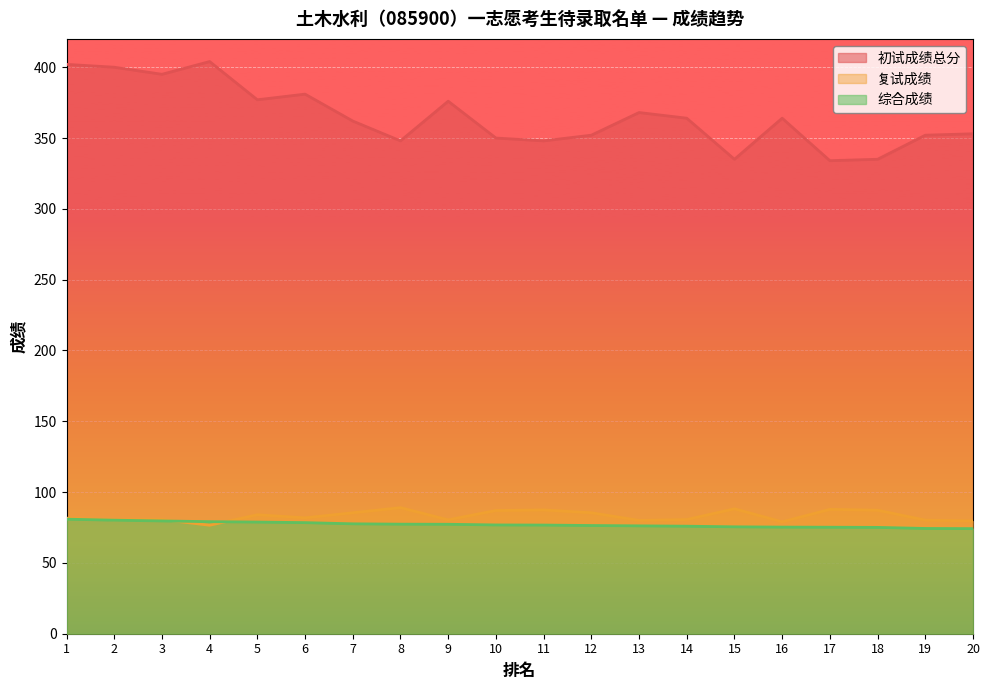

Rank the categories by 综合成绩 value from lowest to highest.

20, 19, 18, 17, 16, 15, 14, 13, 12, 11, 10, 9, 8, 7, 6, 5, 4, 3, 2, 1